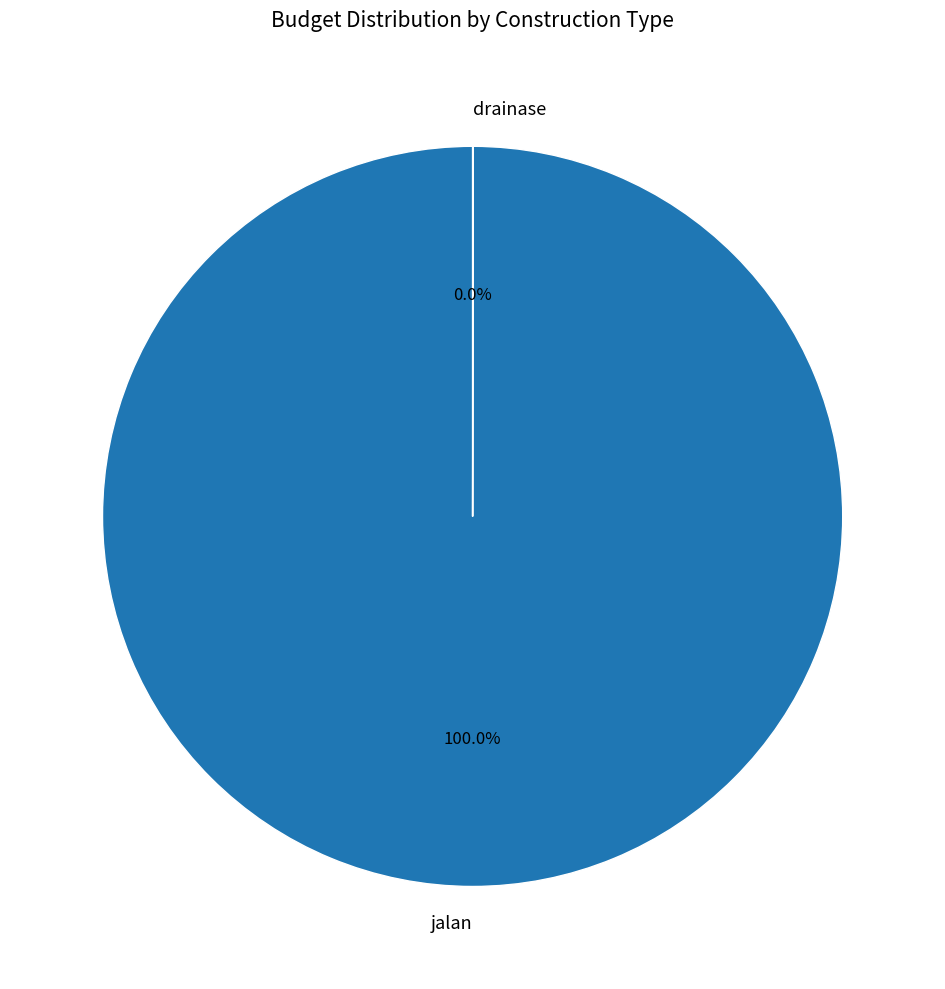

Does jalan account for over 50% of the chart?

Yes